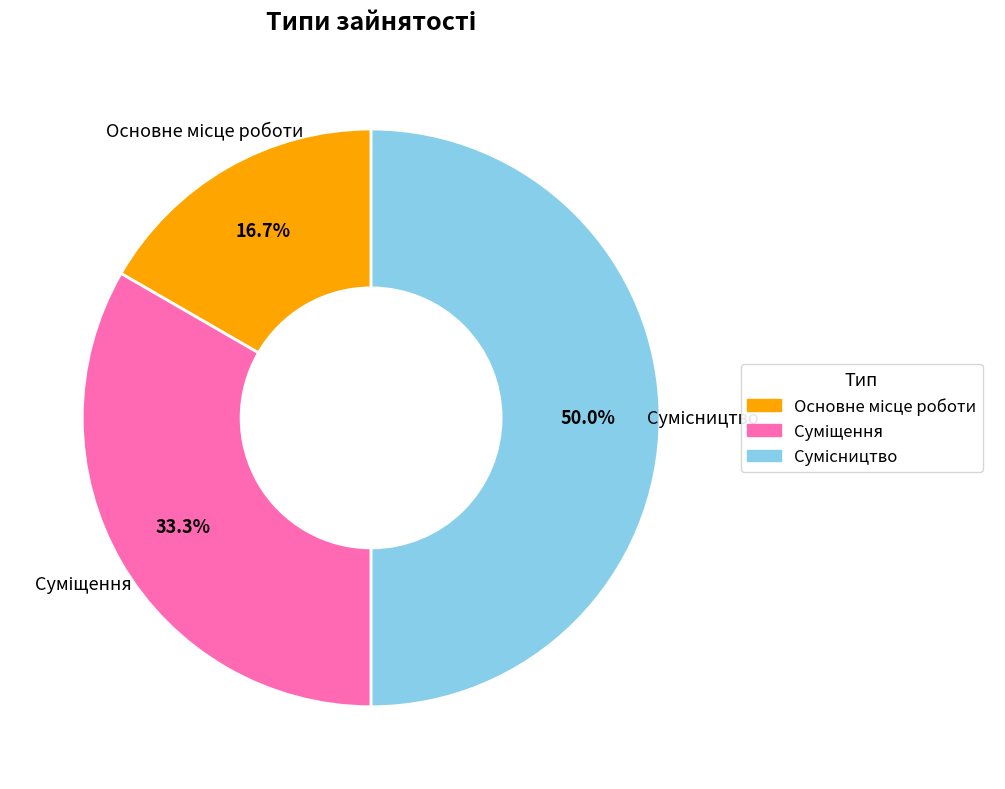

To the nearest percent, what is the difference between the largest and smallest slice percentages?

33%